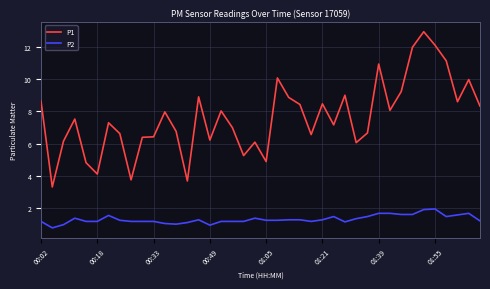

How many distinct data groups are displayed?

2